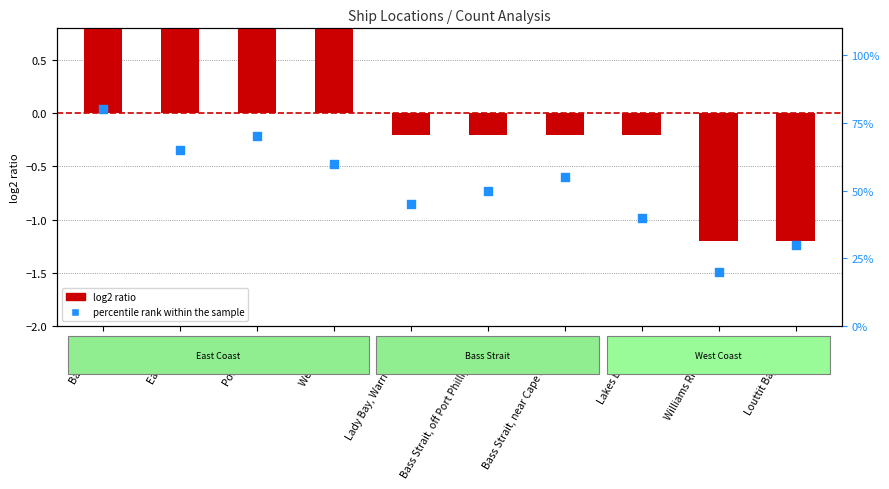

At which category is the sum across all series the highest?

Bass Strait